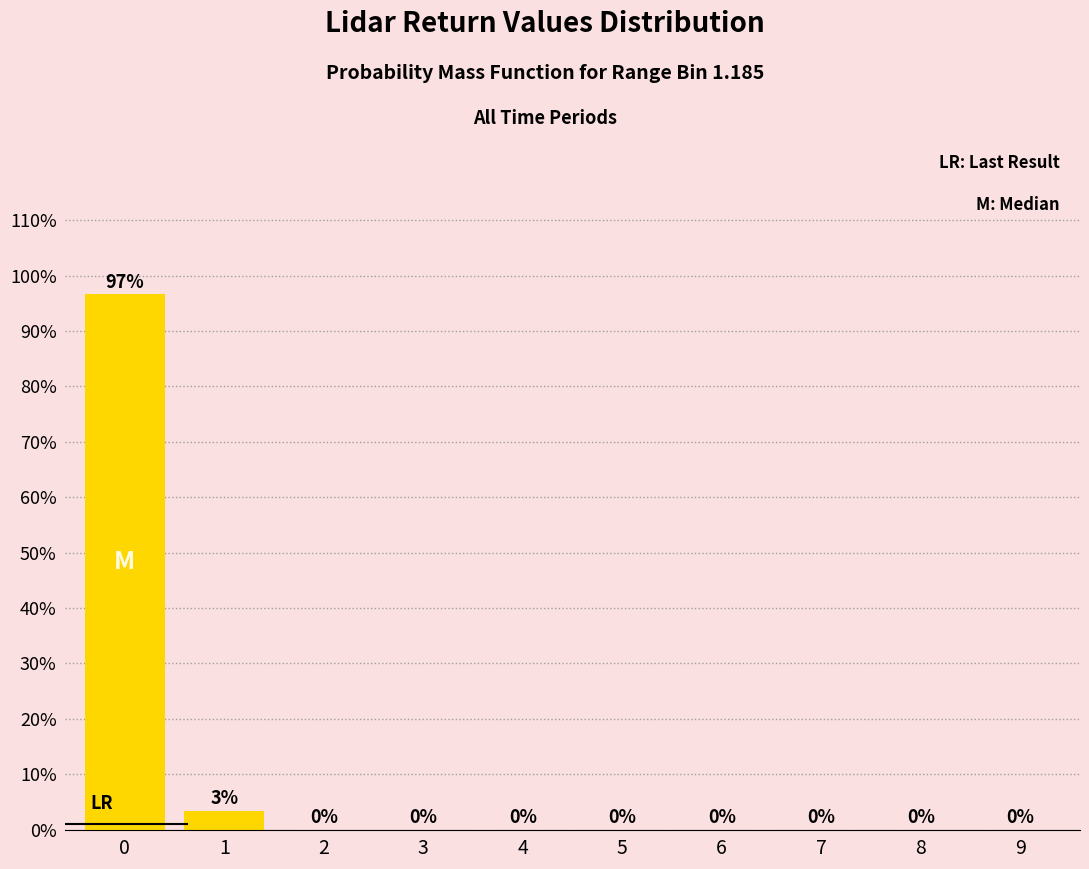

What value does the data have at 0?

96.6